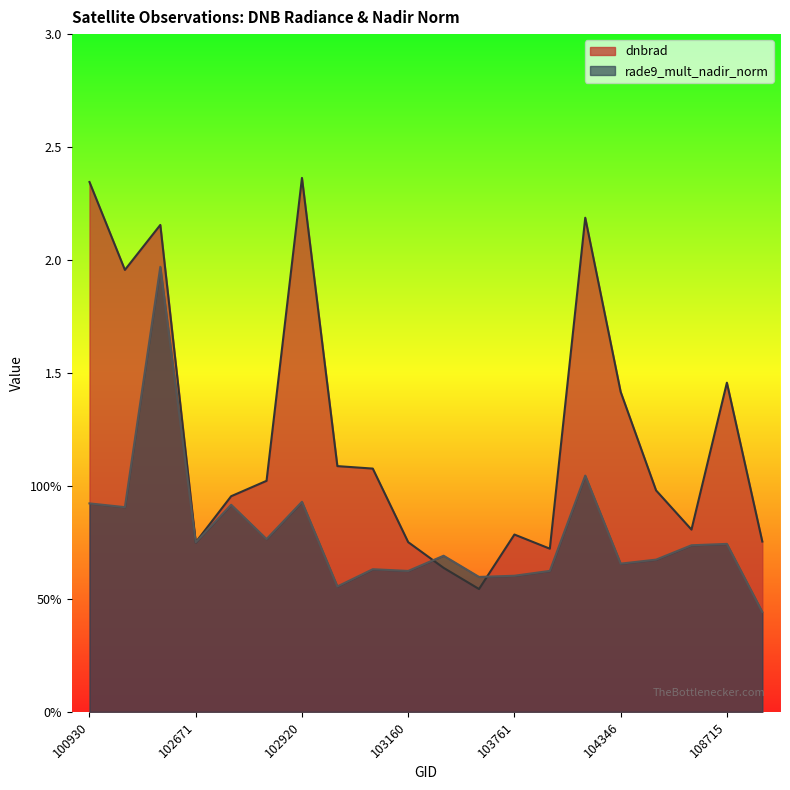

True or false: rade9_mult_nadir_norm and dnbrad intersect in this chart.

True